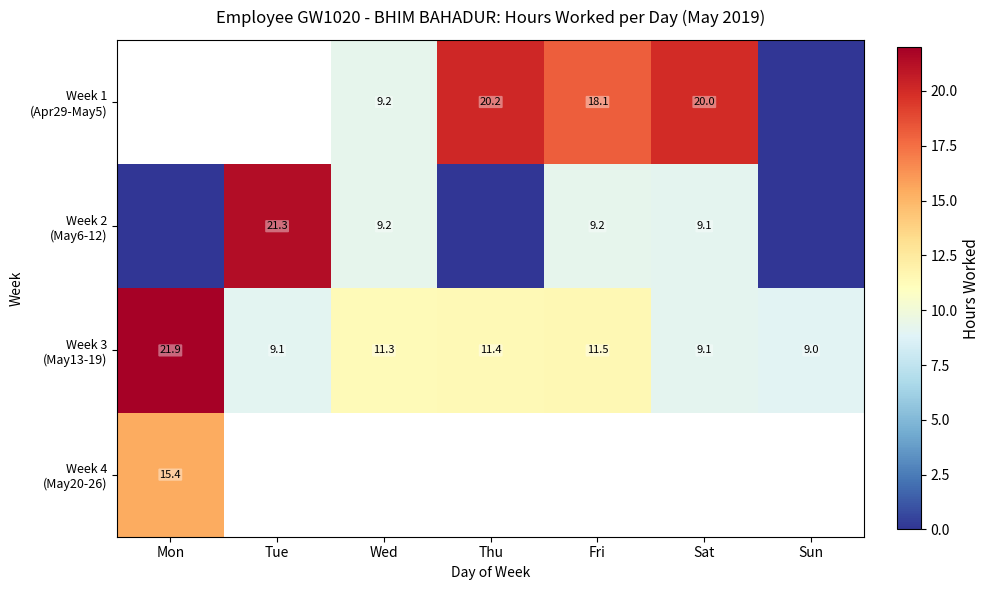

What is the difference between the Week 3 (May13-19) values at Sun and Tue?

0.1